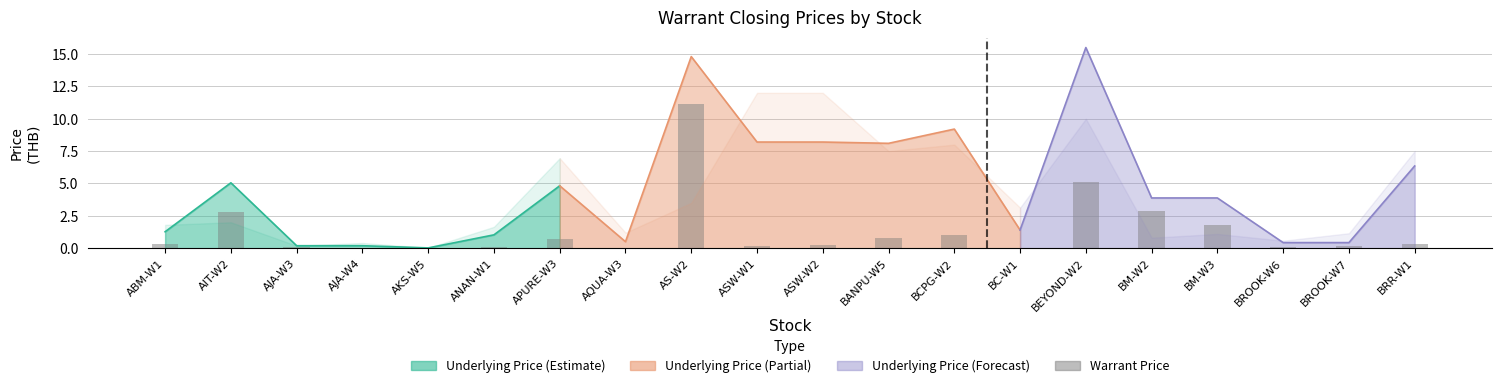

True or false: the data shows 2.8 at BM-W2.

True